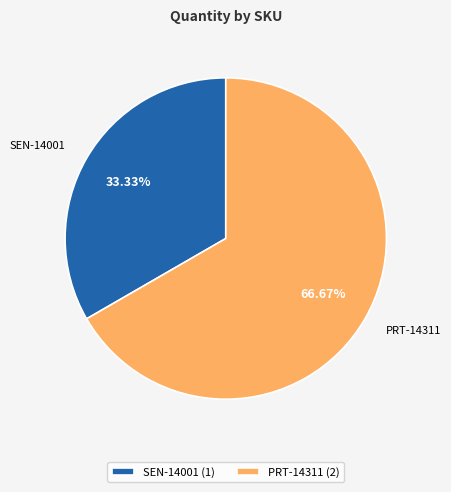

Count the number of slices in the pie.

2